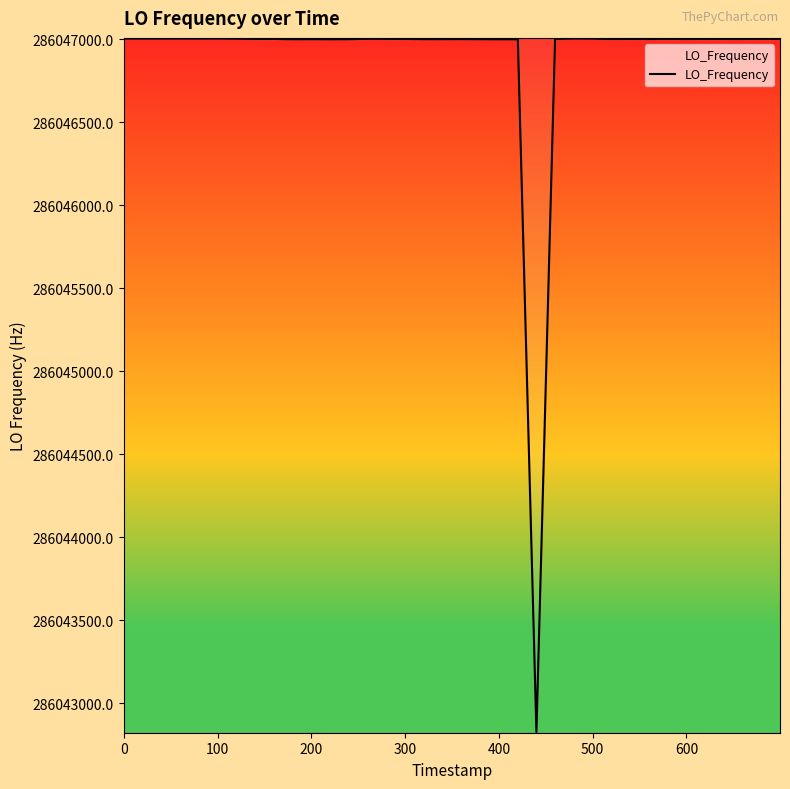

How many lines are shown in the chart?

1